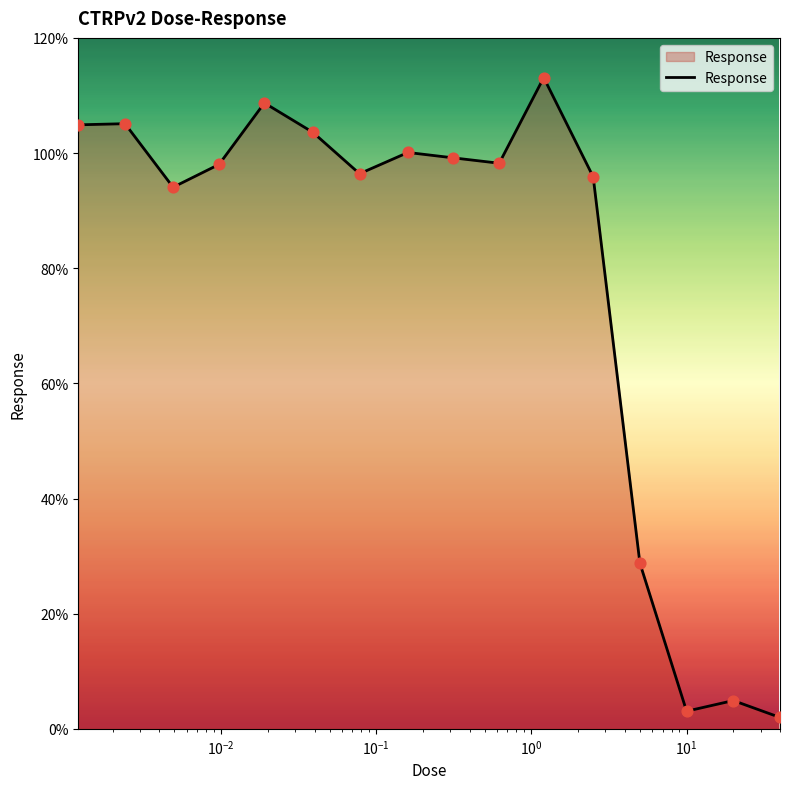

What is the difference between the maximum and minimum values?

111.1